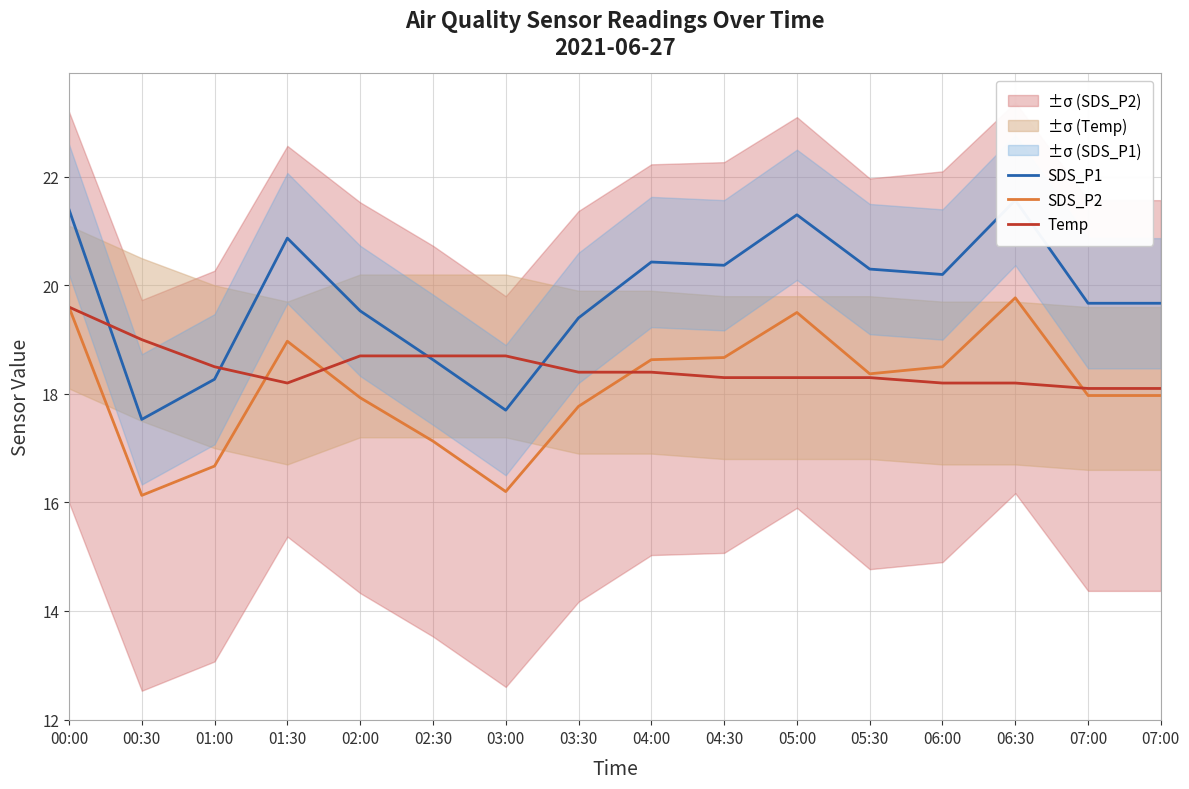

At which label does SDS_P1 reach its peak?

06:30